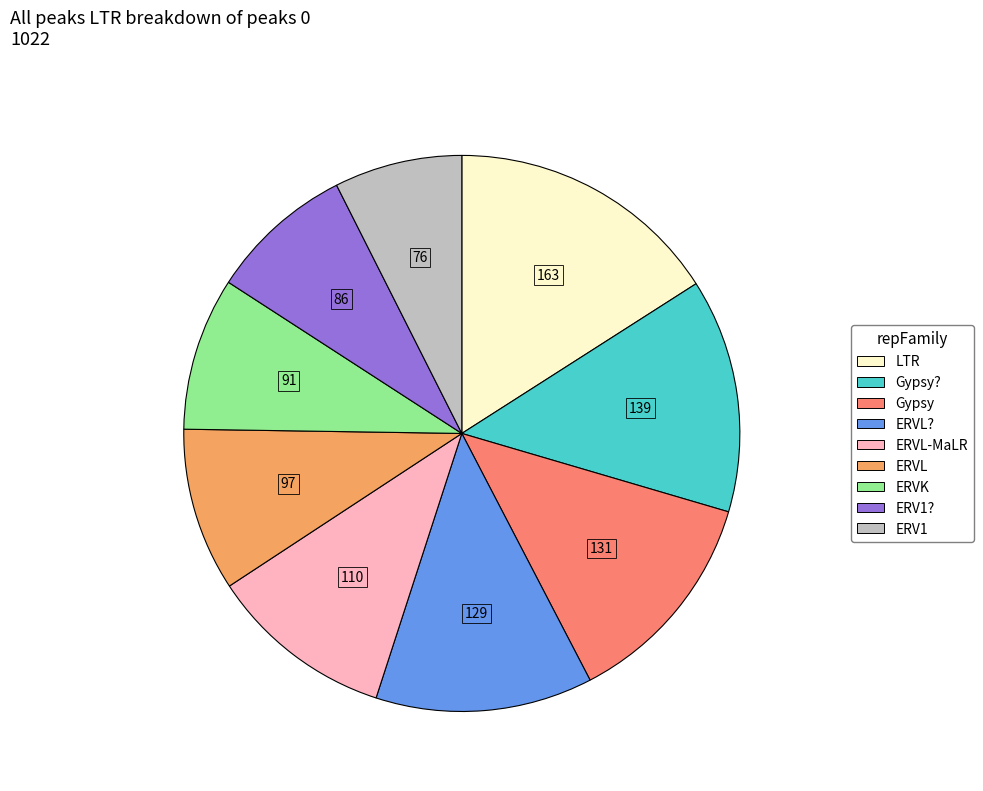

Does any single category account for the majority?

No